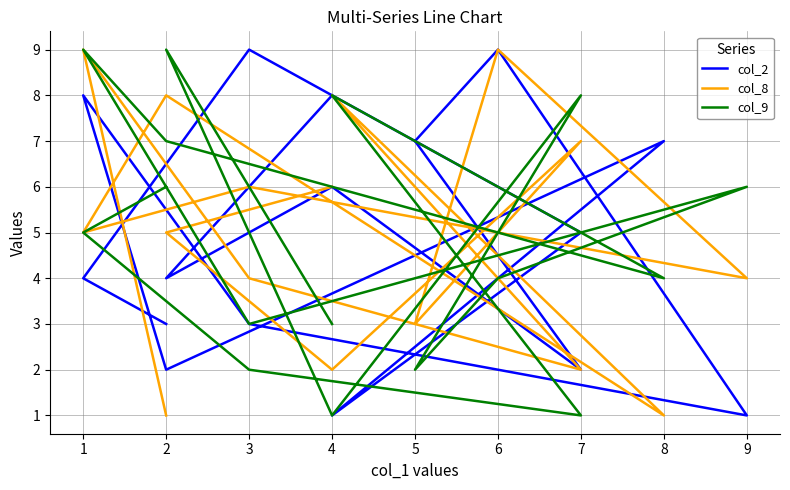

What is the value of the col_2 point at the 7th from the left?

2